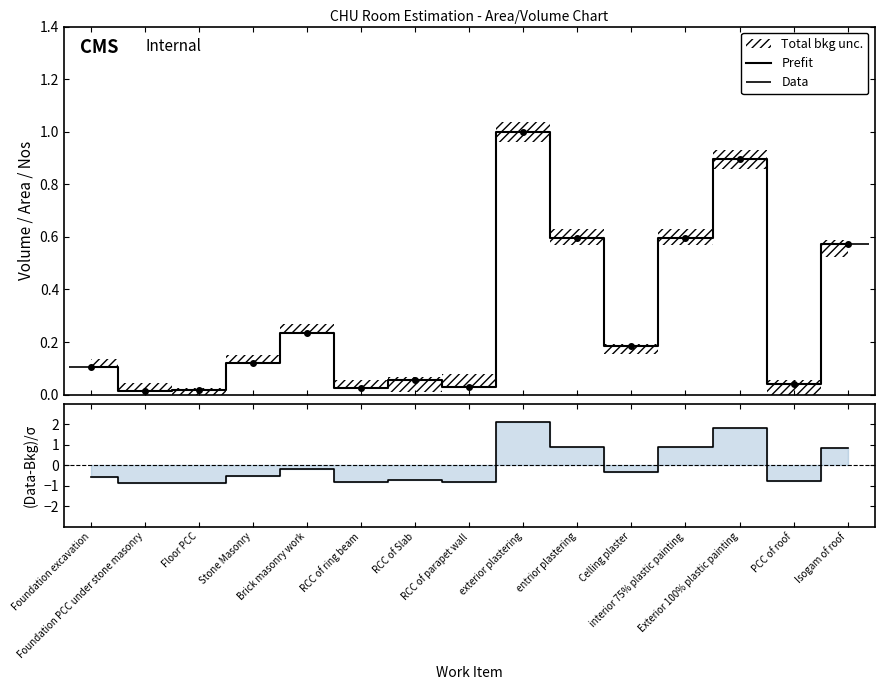

Count the number of data series in this chart.

2